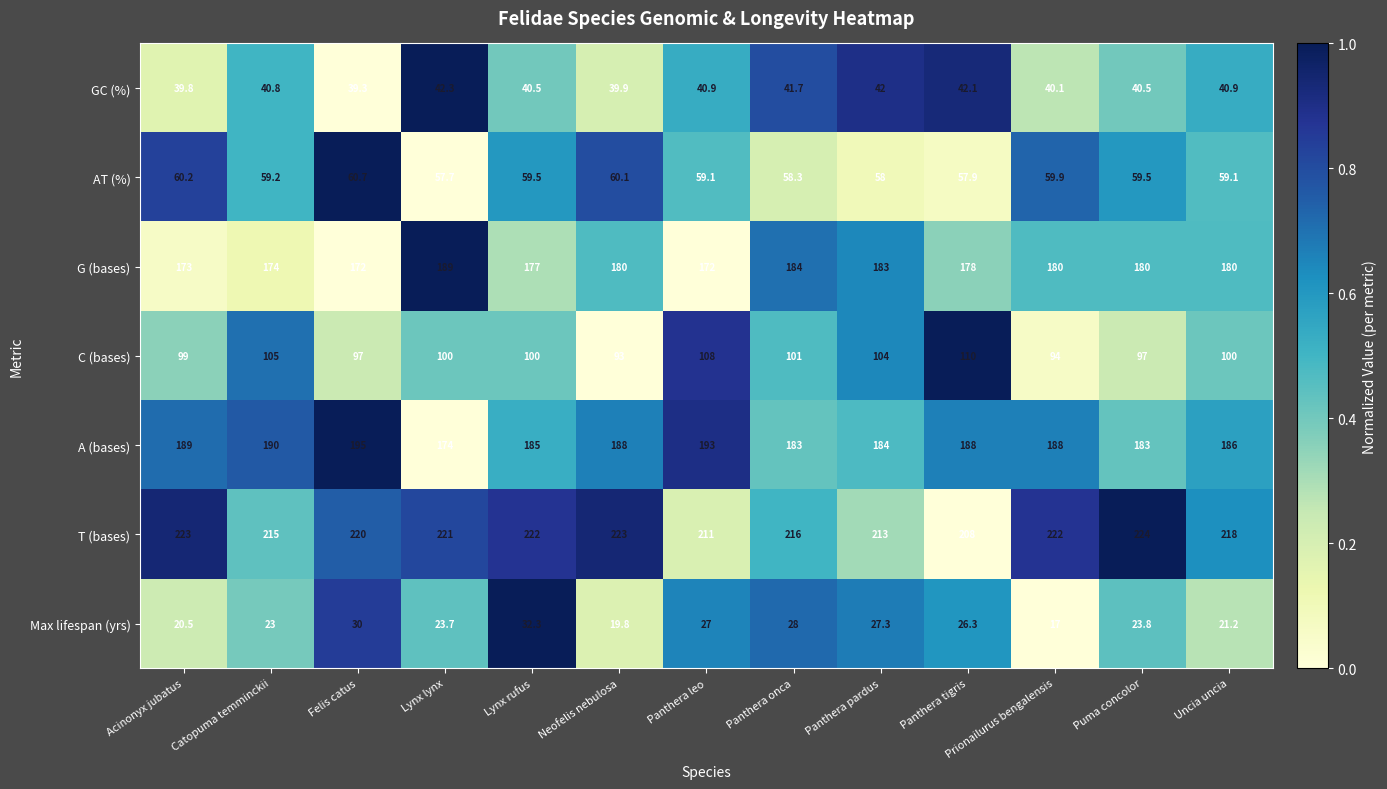

The value of AT (%) at Panthera leo is 90.9. True or false?

False